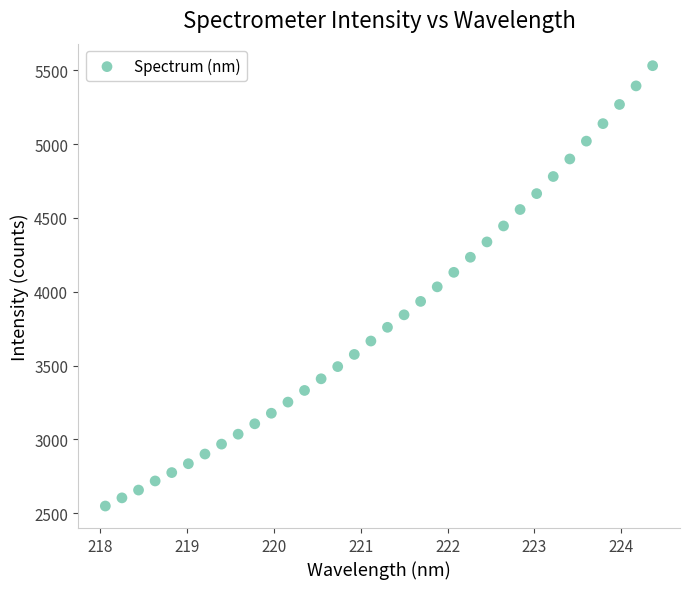

What is the range of Y values (max minus min)?

2983.4